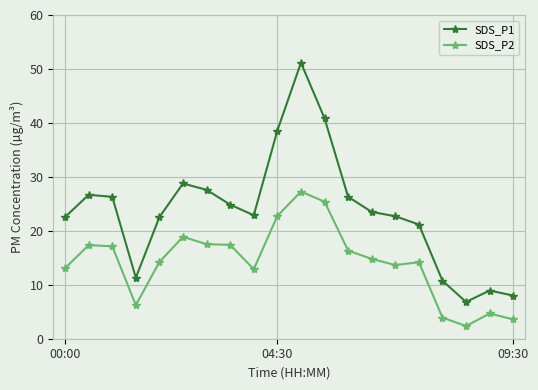

What is the difference between the maximum and minimum values in the SDS_P1 series?

44.3